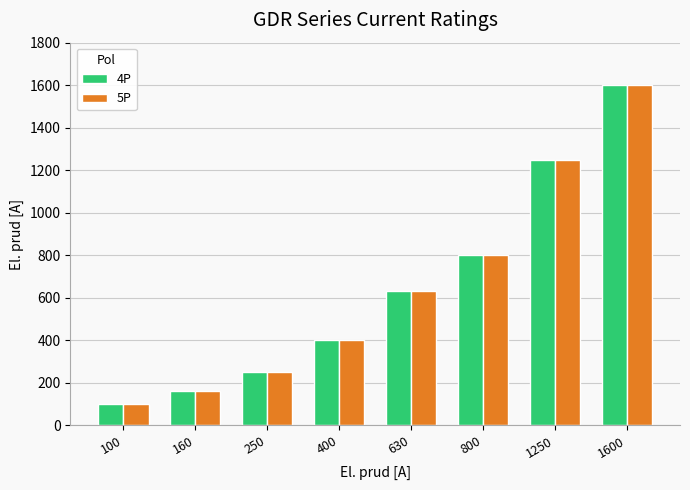

What is the difference between the second highest and second lowest values in the 4P series?

1090